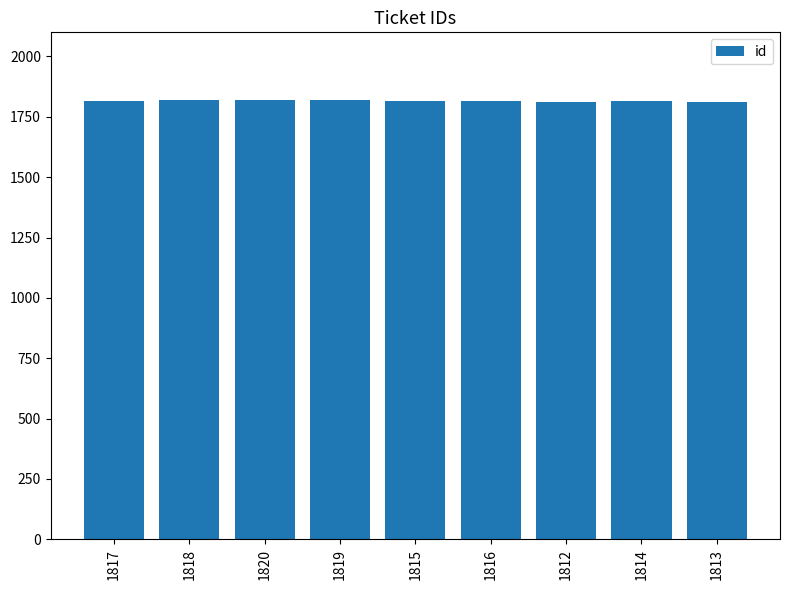

What is the label of the 7th bar from the right?

1820